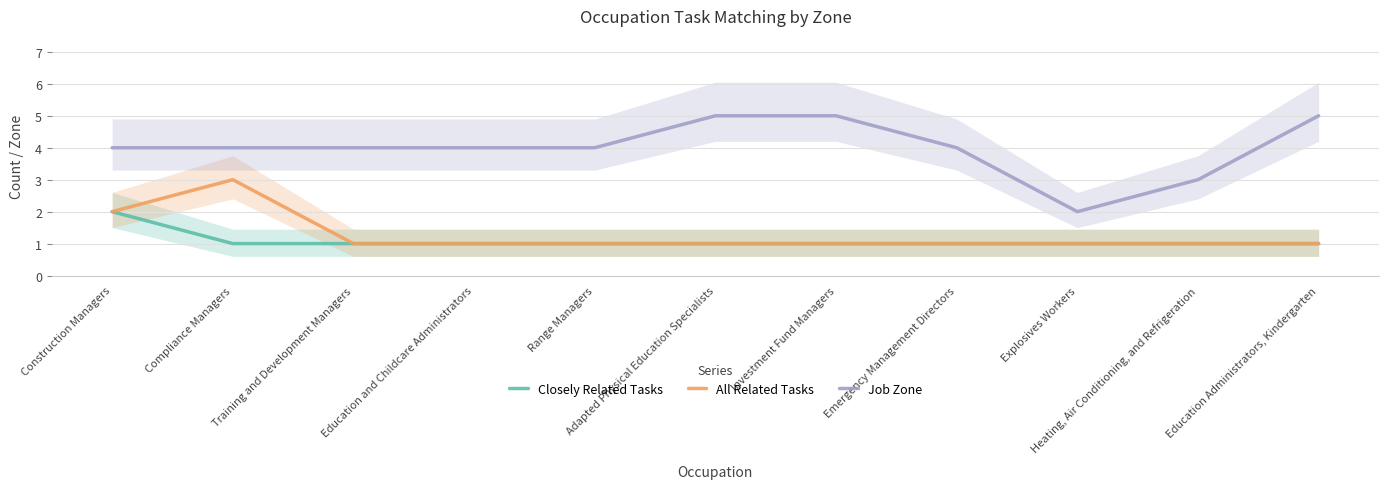

What is the total value across all series at Adapted Physical Education Specialists?

7